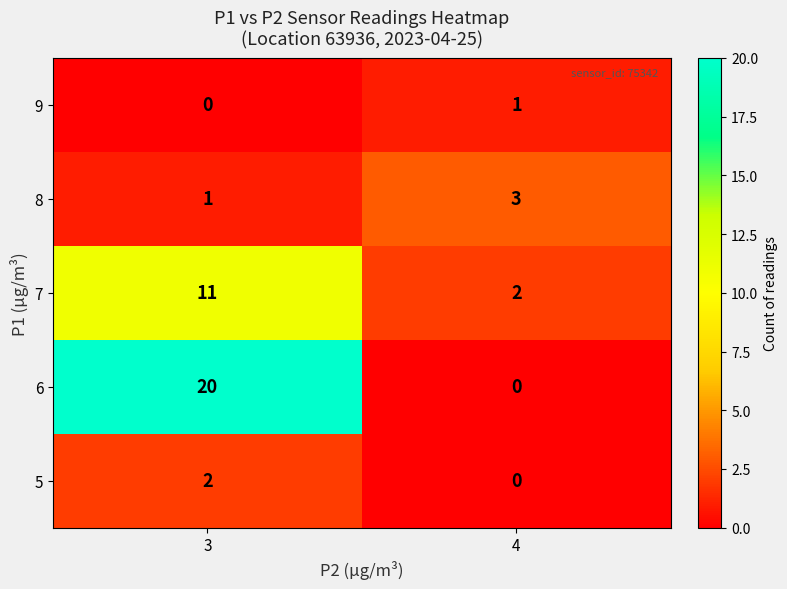

Reading left to right, extract all data points from this chart.

9: 0	1
8: 1	3
7: 11	2
6: 20	0
5: 2	0